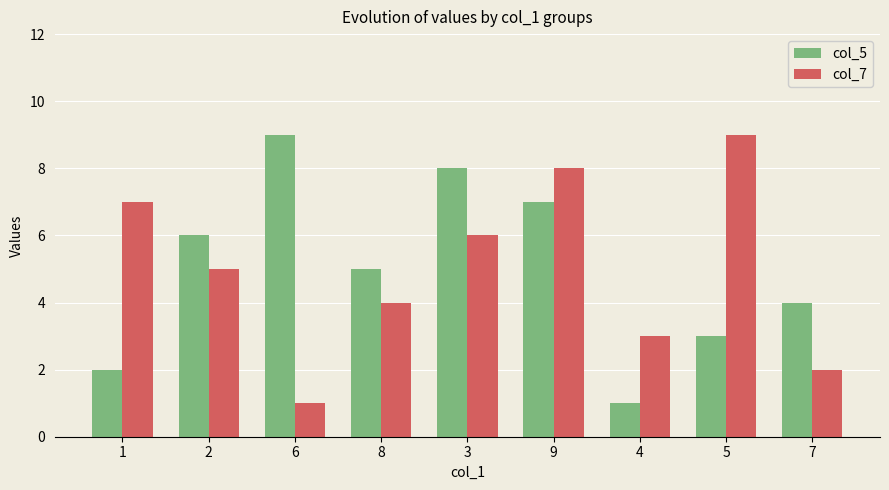

Count the number of data series in this chart.

2